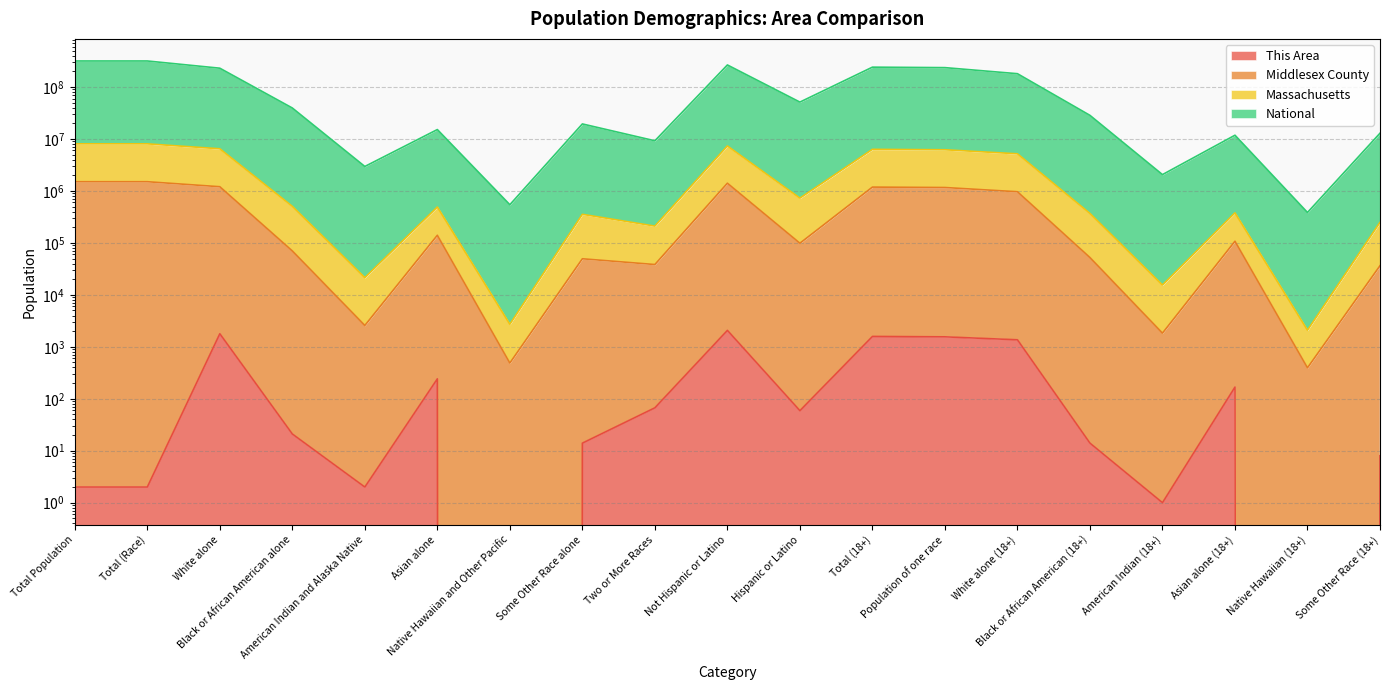

Which series has the largest range (max minus min)?

National